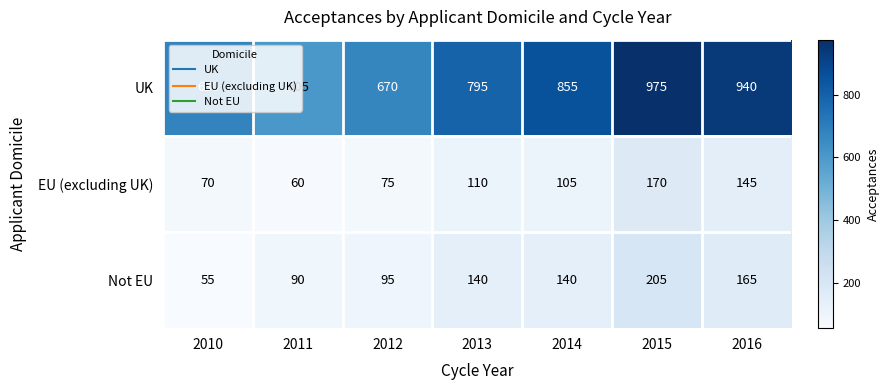

What is the difference between the highest and lowest values at 2011?

545